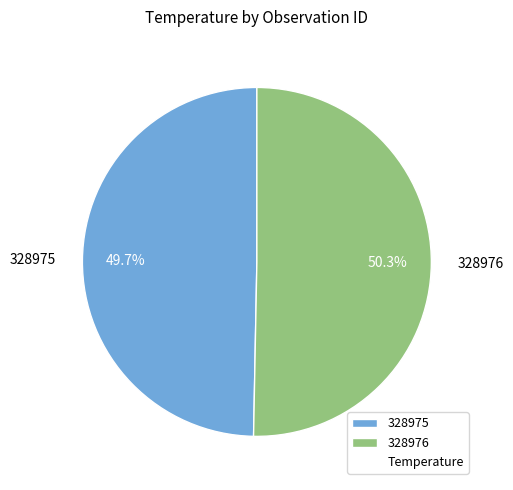

To the nearest percent, what percentage of the pie is 328975?

50%